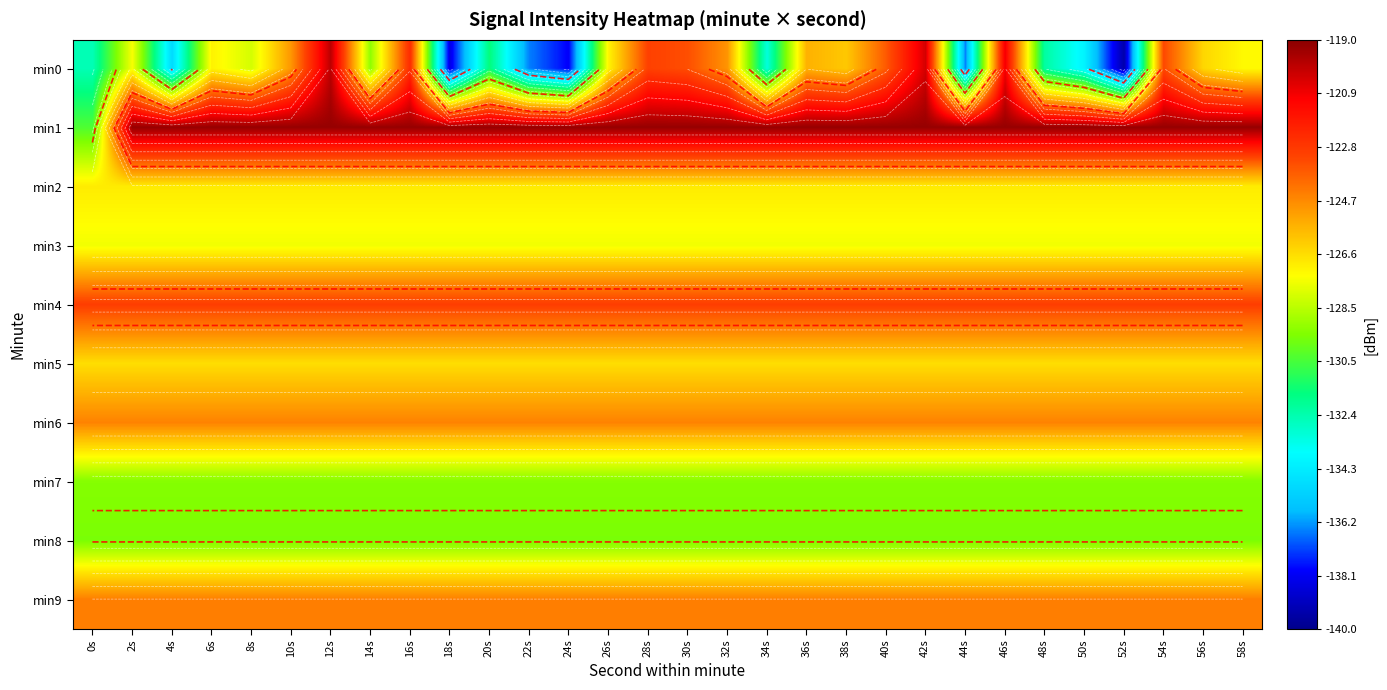

List the series in order of their peak value, highest first.

min1, min0, min4, min9, min6, min5, min2, min3, min7, min8